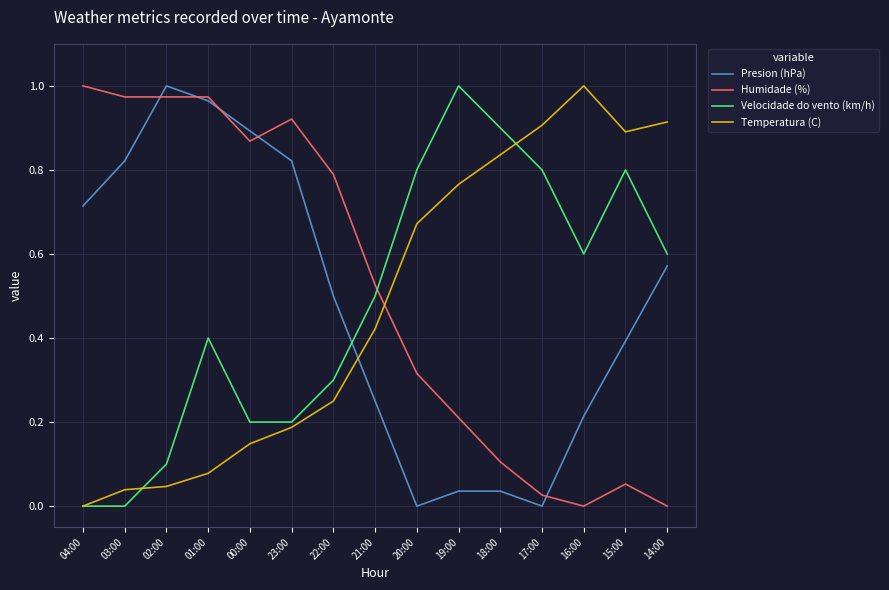

Is the value of Temperatura (C) at 04:00 greater than the value of Velocidade do vento (km/h) at 18:00?

No